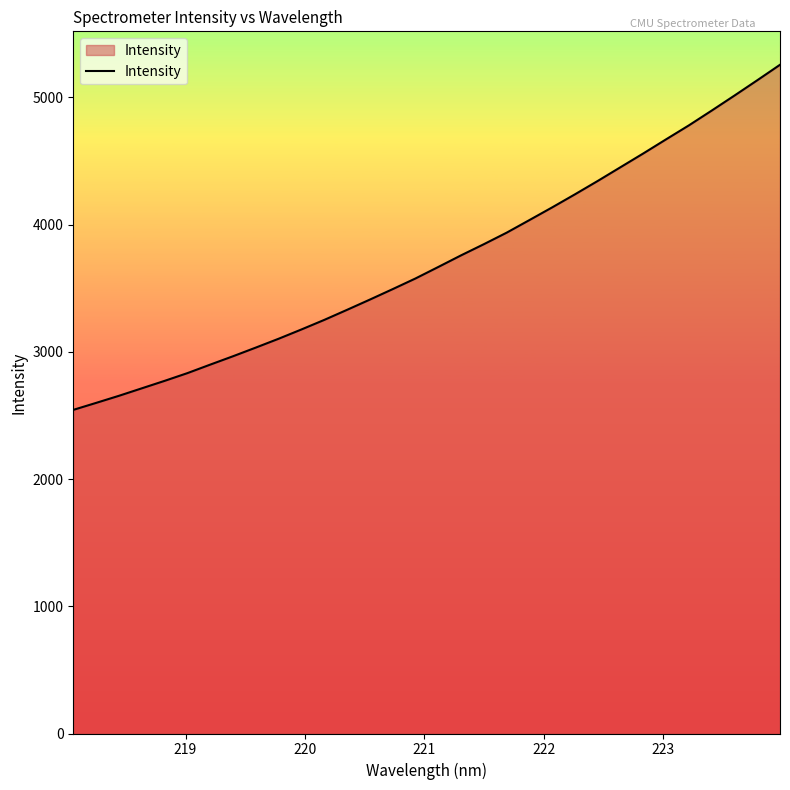

What is the maximum value shown in the chart?

5256.9